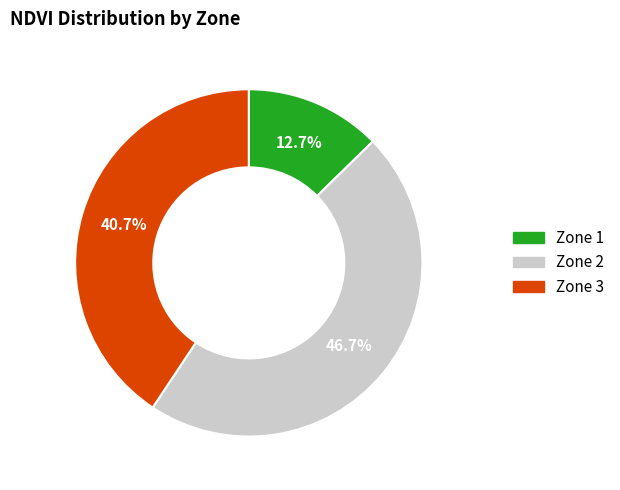

Rank the categories by value from highest to lowest.

Zone 2, Zone 3, Zone 1